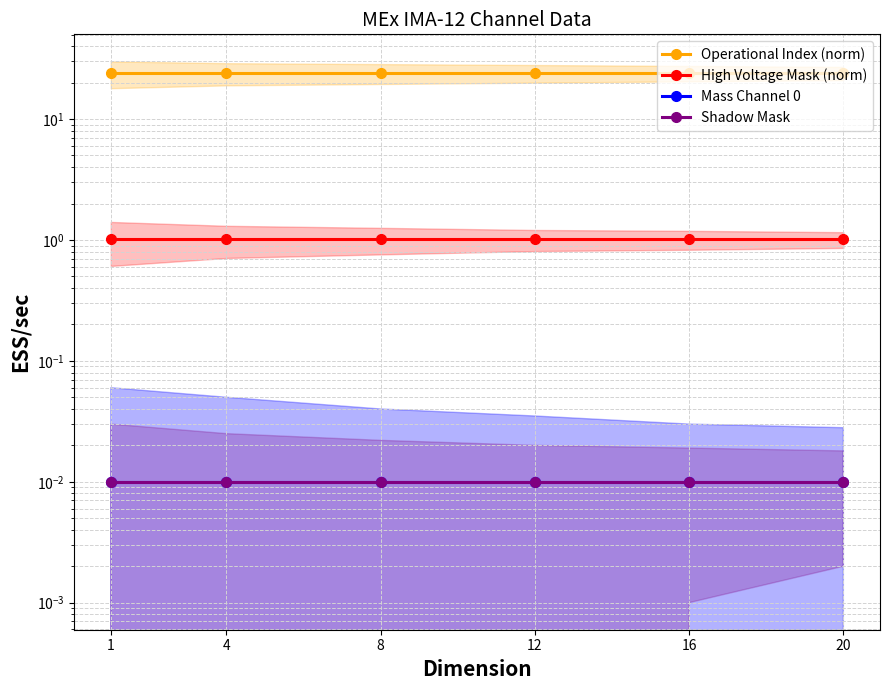

At 8, list the series in order from largest to smallest.

Operational Index (norm), High Voltage Mask (norm), Mass Channel 0, Shadow Mask